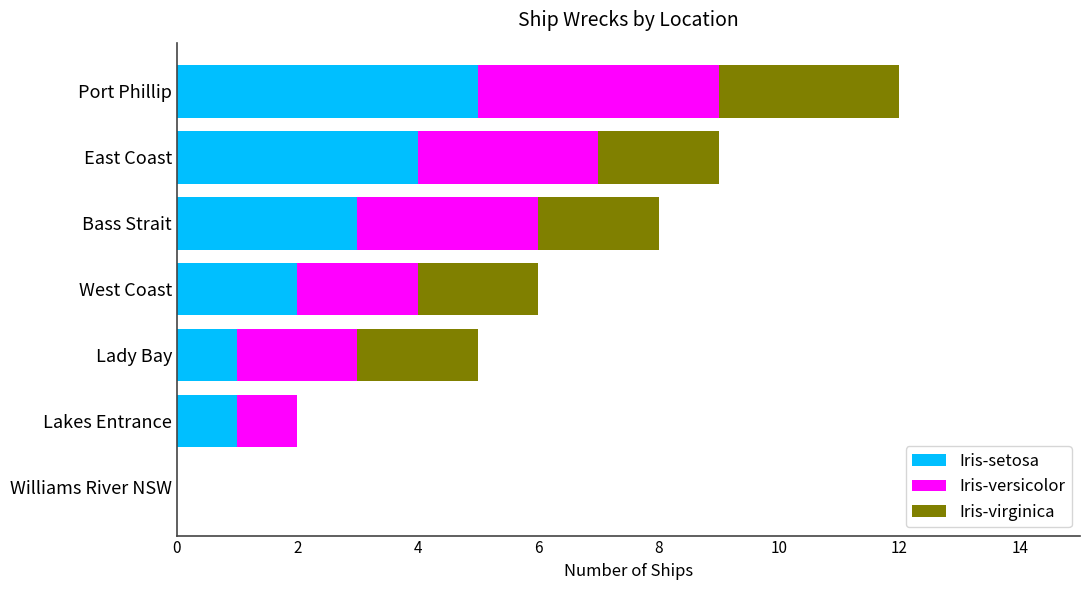

Which category has the highest value in the Iris-setosa series?

Port Phillip